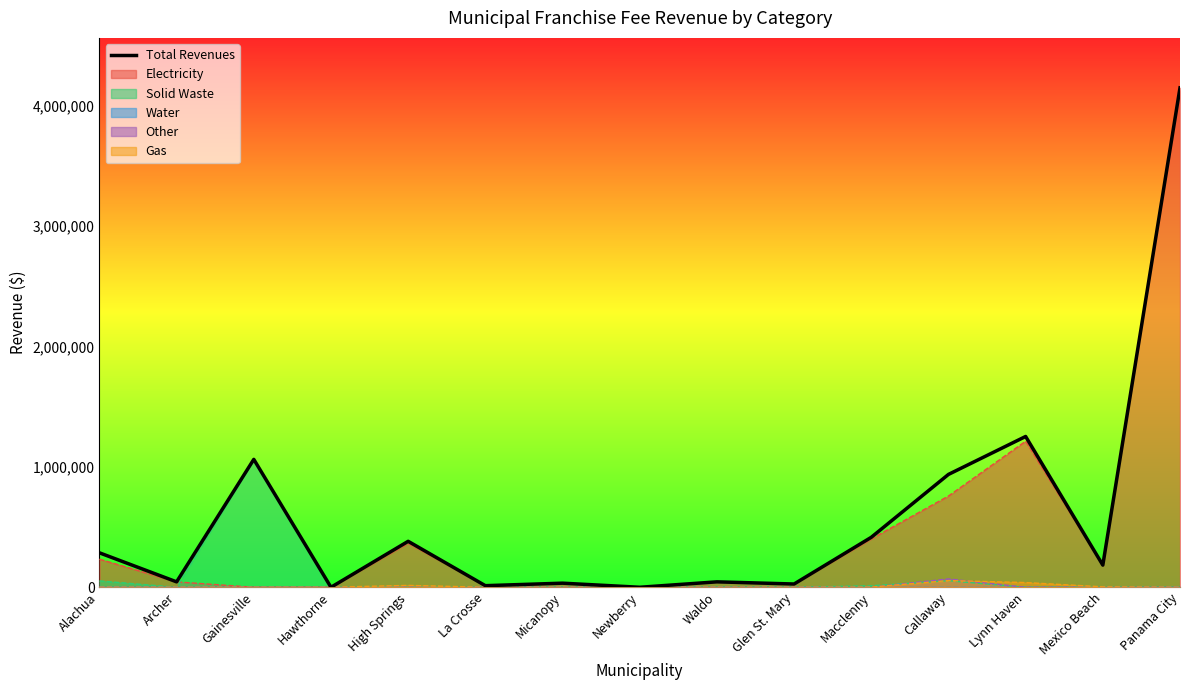

Where is the first local minimum?

Archer